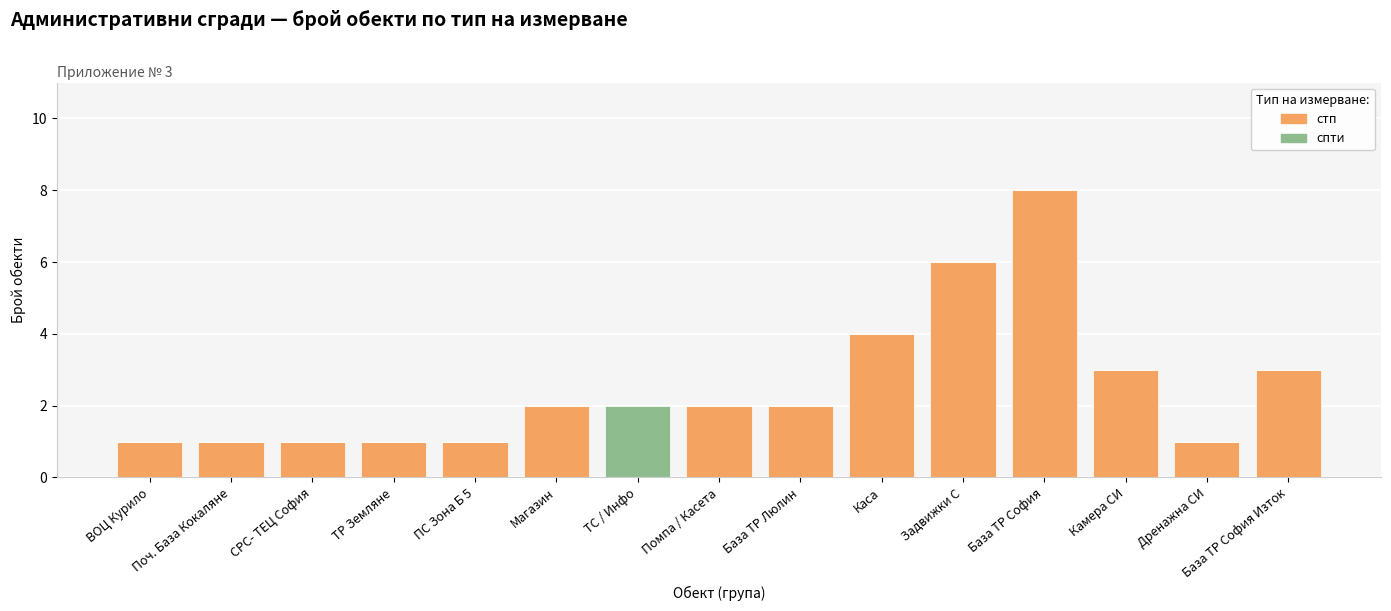

What is the average value of the стп series?

2